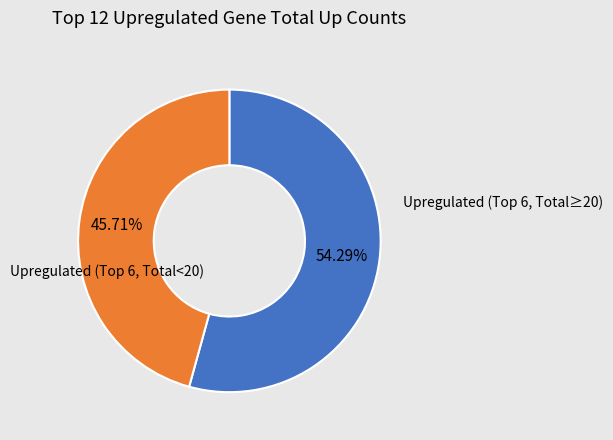

Does any single category account for the majority?

Yes